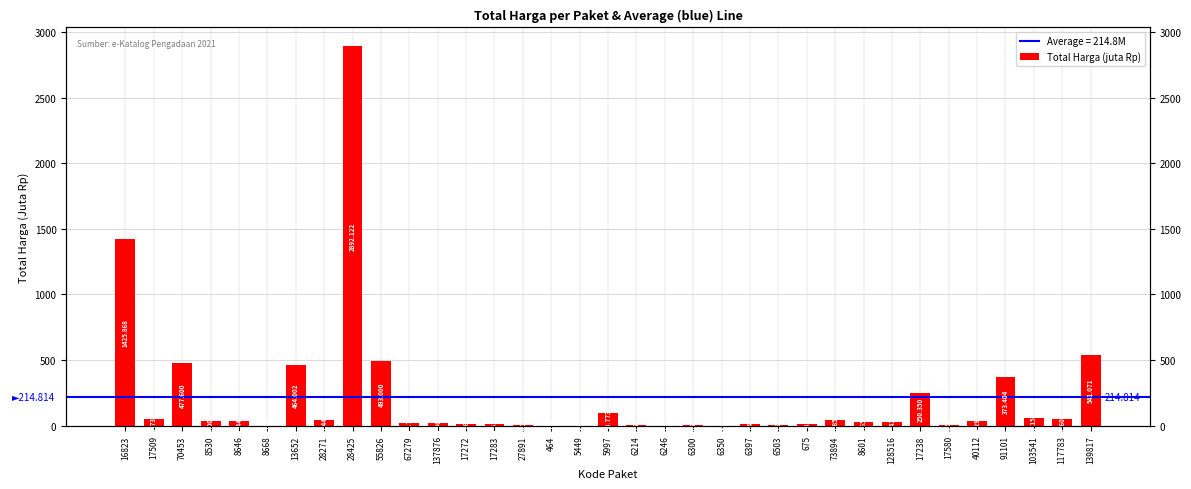

Which label corresponds to the smallest value in the chart?

5449